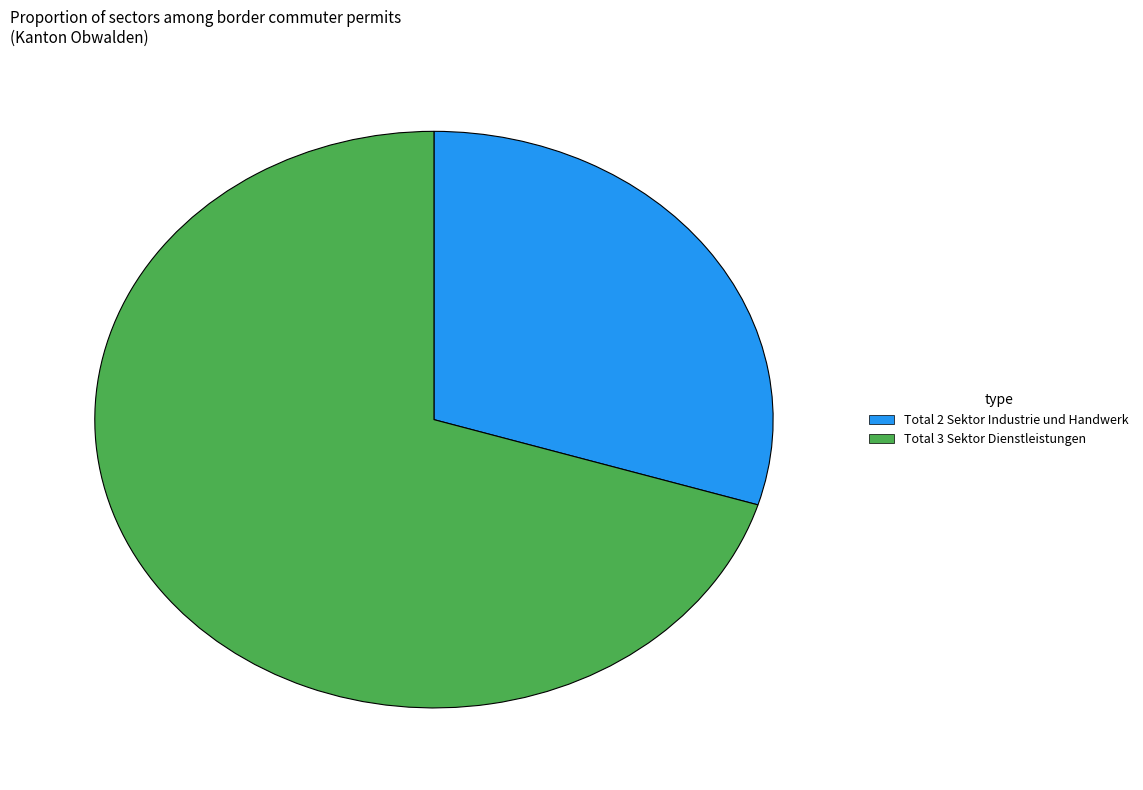

How many slices are in this pie chart?

2